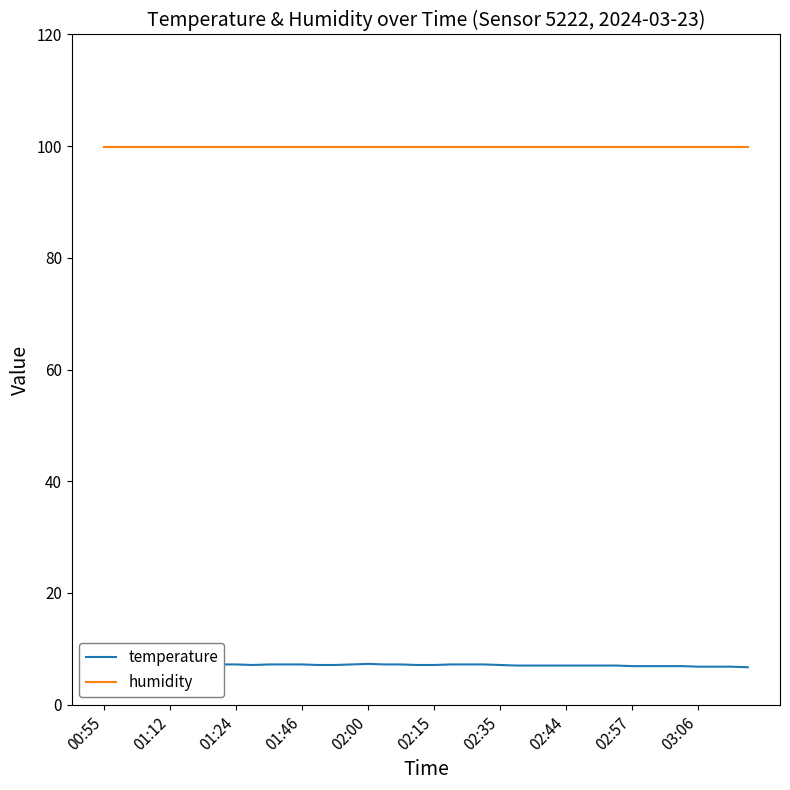

True or false: humidity has more than 2 interior local peaks.

False